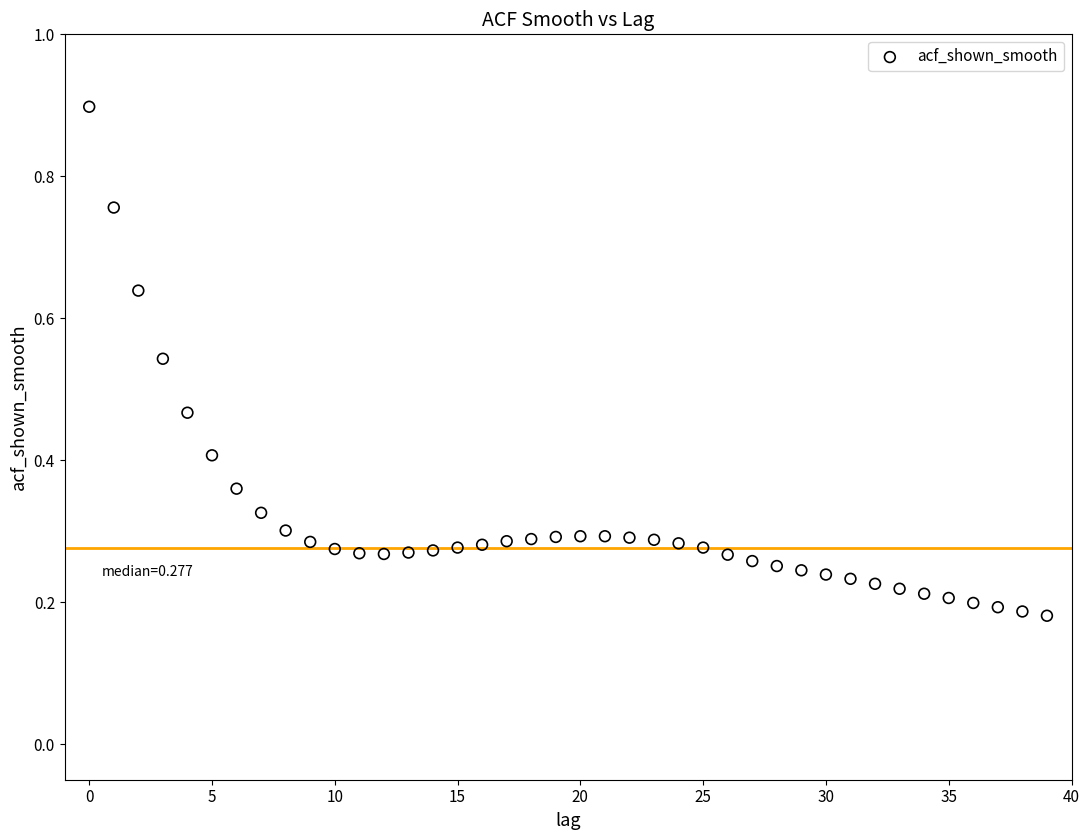

What is the range of Y values (max minus min)?

0.7